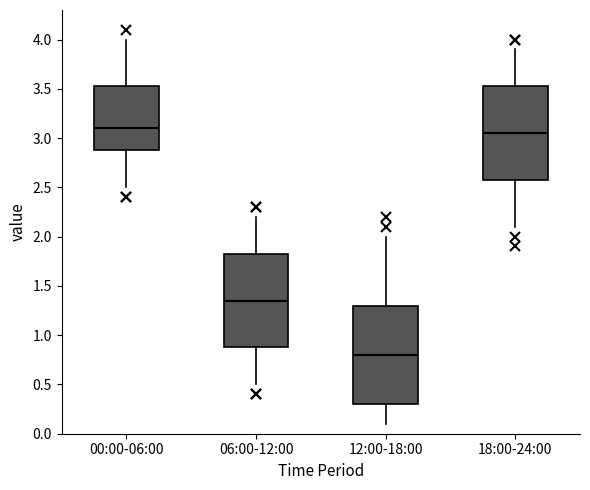

Reading left to right, read every box against the y-axis: the position of its median line, the range the box covers, and the ends of its whiskers. The values are not printed on the chart, so give them approximately, as read against the axis.

00:00-06:00: median 3.10, box 2.90 to 3.55, whiskers 2.50 to 4.00
06:00-12:00: median 1.35, box 0.90 to 1.85, whiskers 0.50 to 2.20
12:00-18:00: median 0.80, box 0.30 to 1.30, whiskers 0.10 to 2.00
18:00-24:00: median 3.05, box 2.60 to 3.55, whiskers 2.10 to 3.90